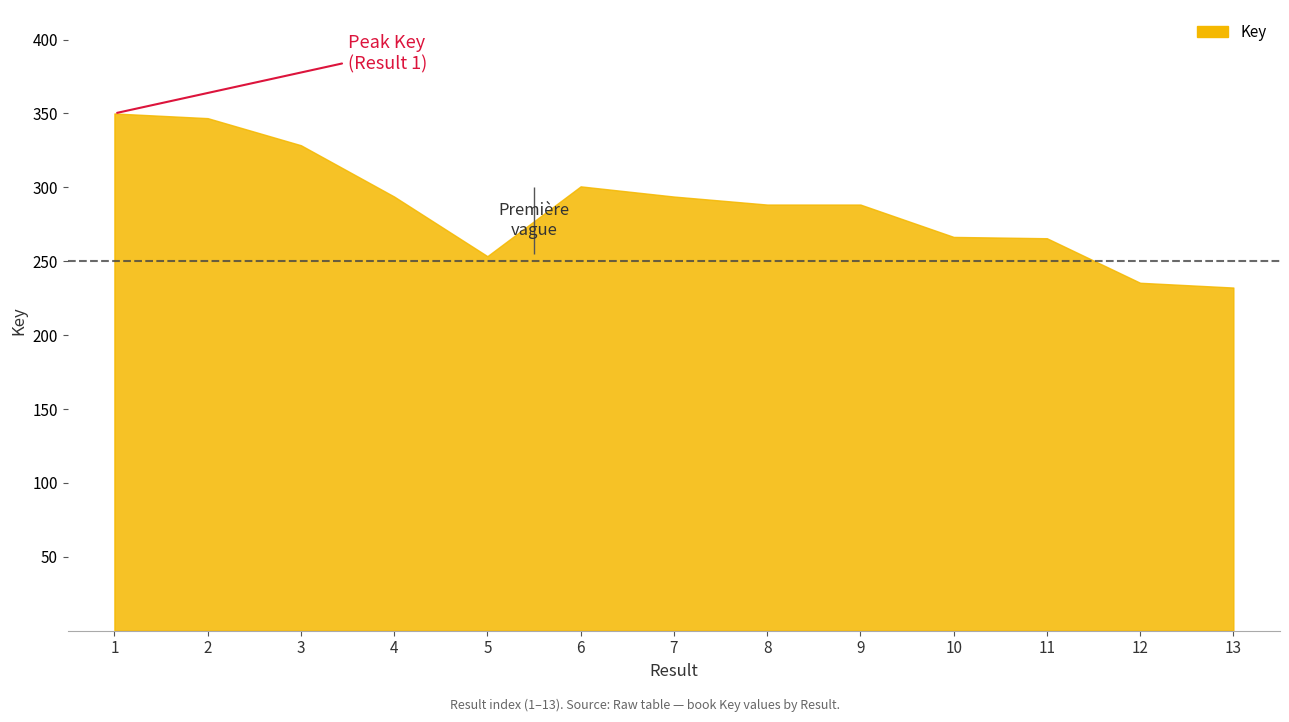

Does the chart have visible grid lines?

No